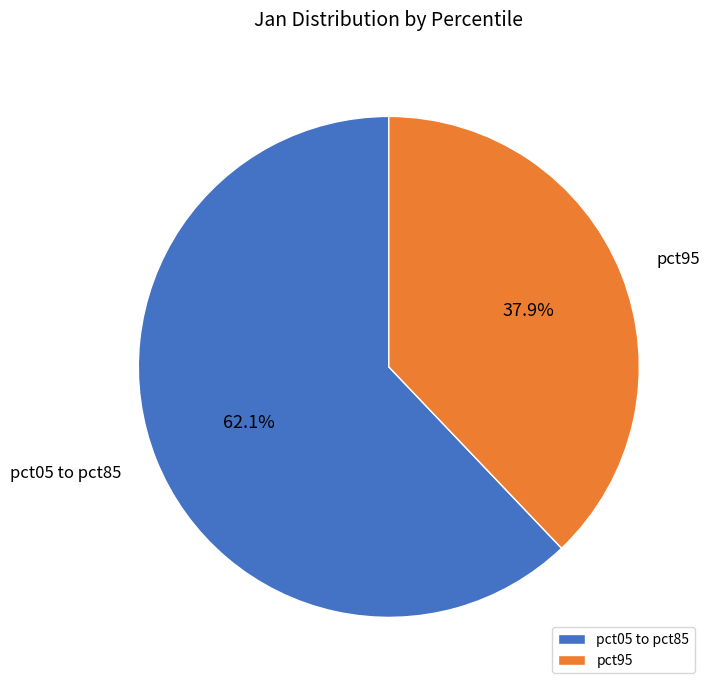

What percentage is NOT represented by pct95?

62.1%